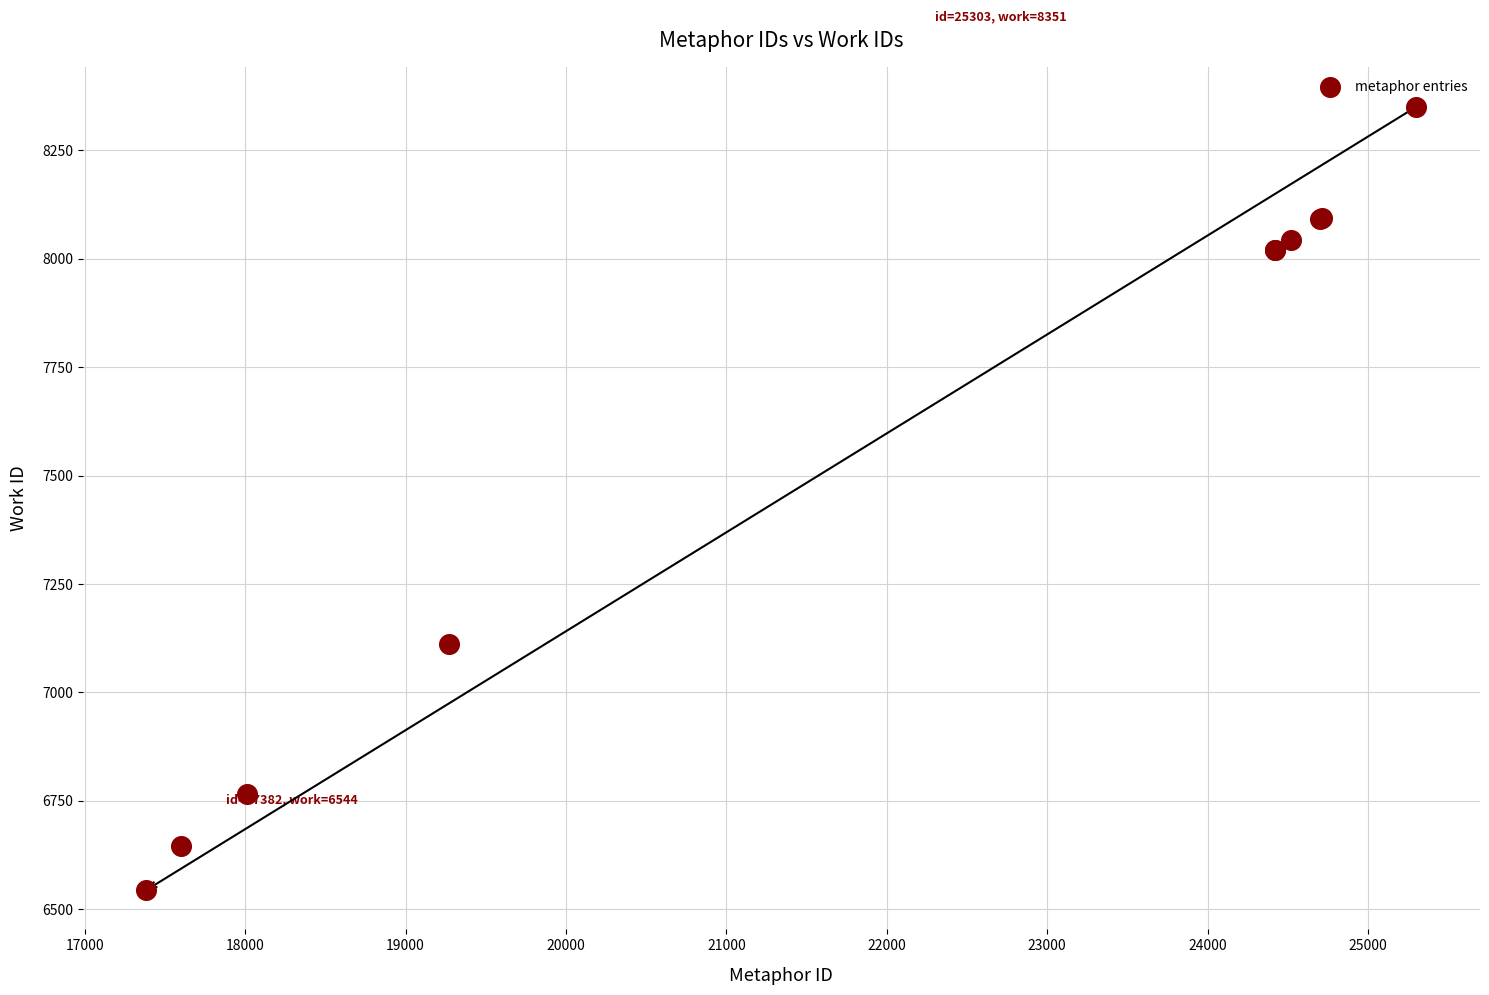

What Y value in the scatter plot is closest to 7447?

7112